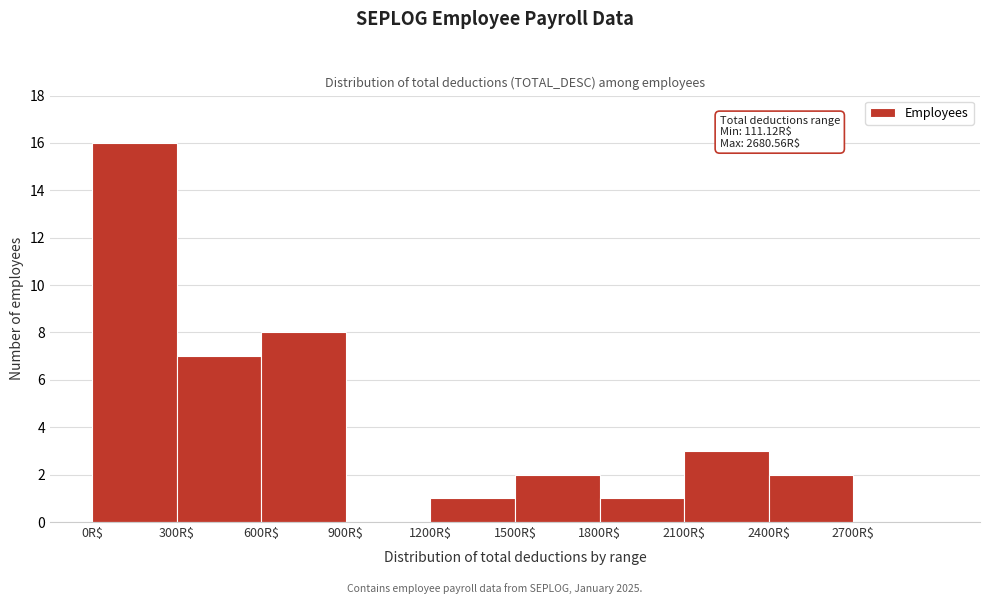

Which range on the x-axis has the tallest bar?

0 to 300